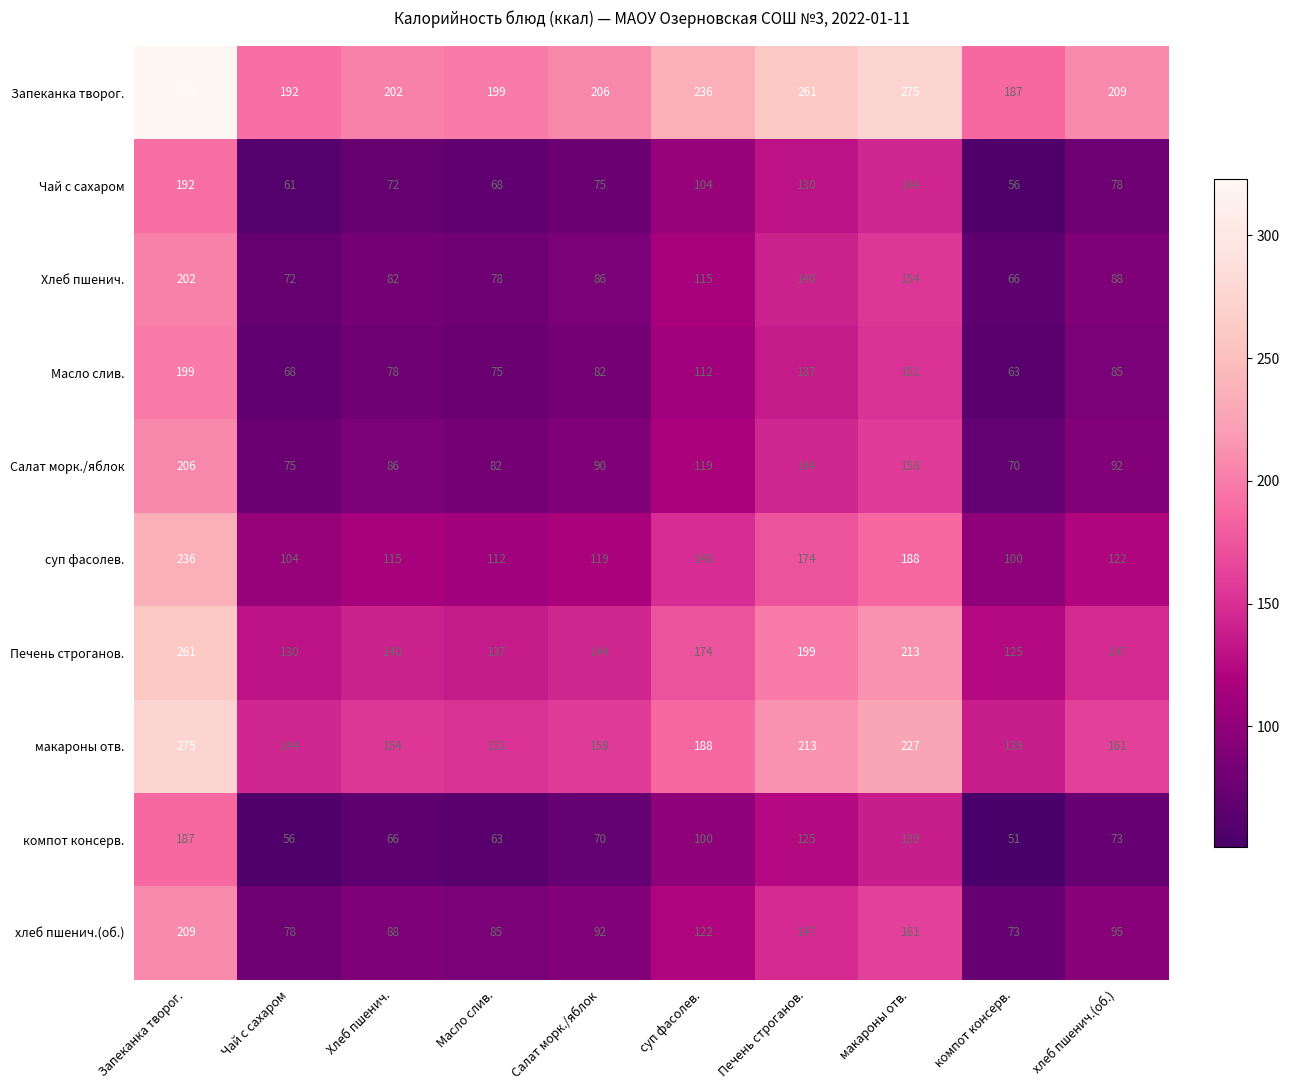

At which label is Масло слив. closest to 131?

Печень строганов.